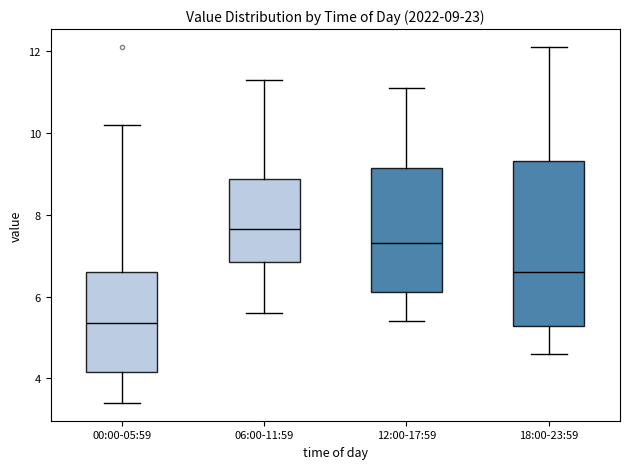

Which box's median line is the lowest?

00:00-05:59